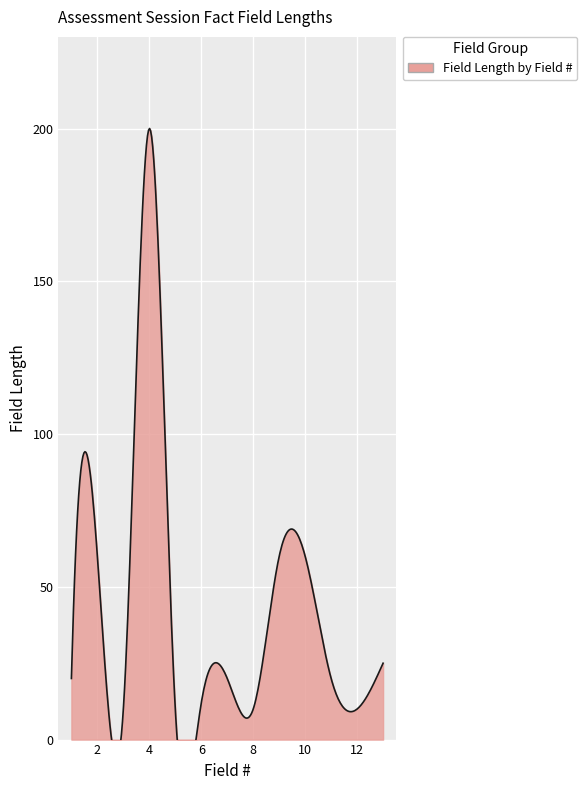

True or false: there are more than 2 points higher than both neighbors.

True